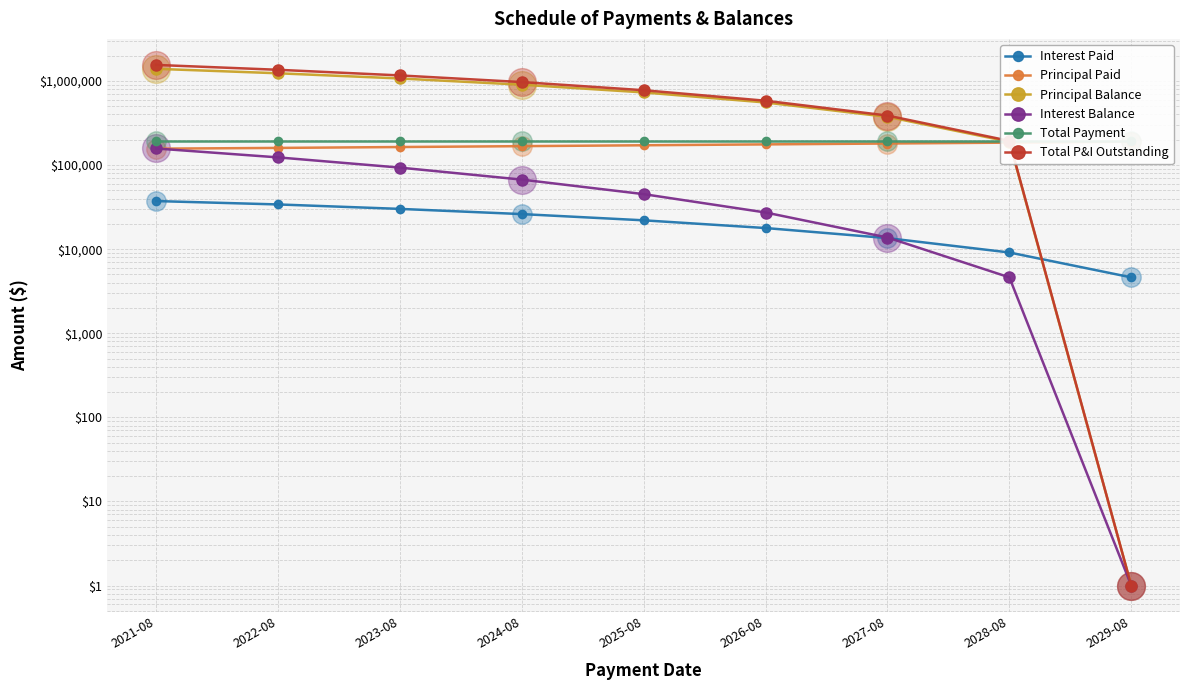

What is the highest value of the Total P&I Outstanding series?

1551506.1